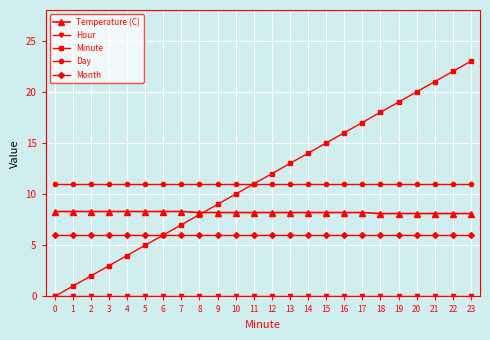

Between 5 and 22, which series saw the biggest shift?

Minute